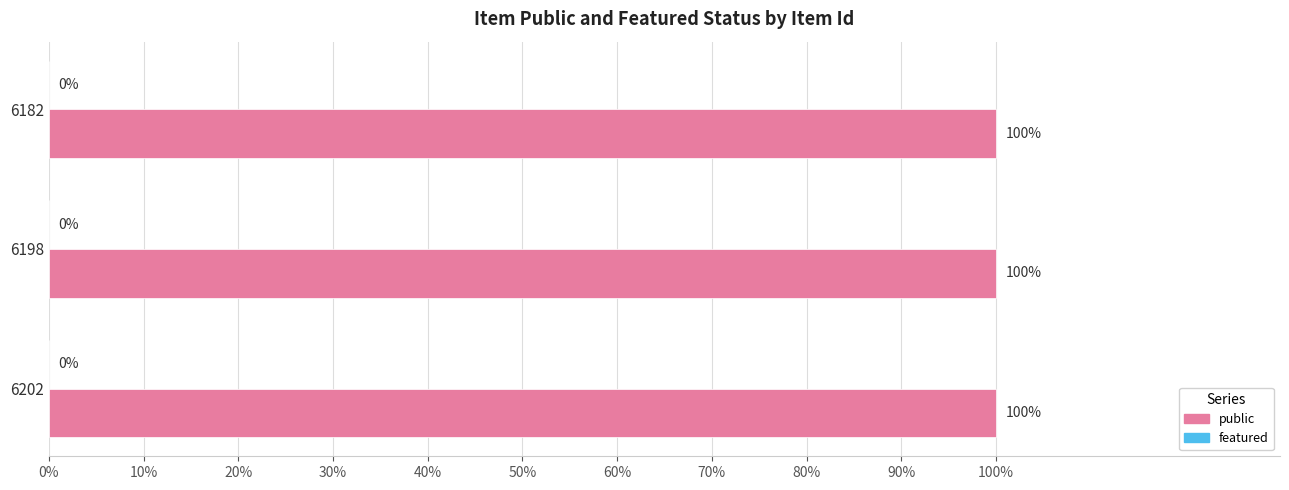

What are all the series names shown in the legend?

public, featured